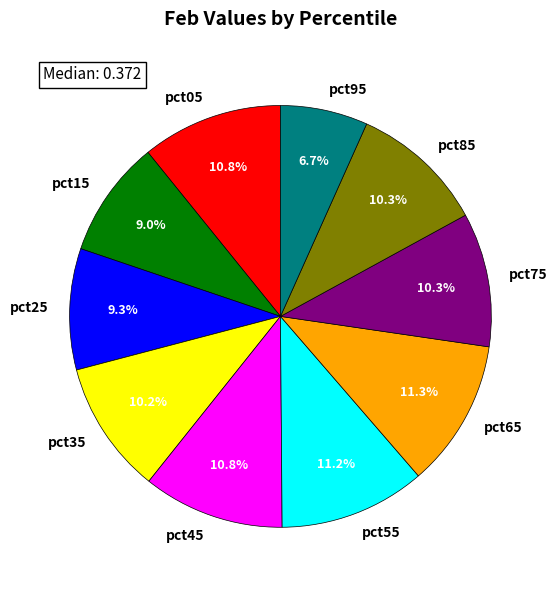

To the nearest percent, what portion does pct45 represent?

11%